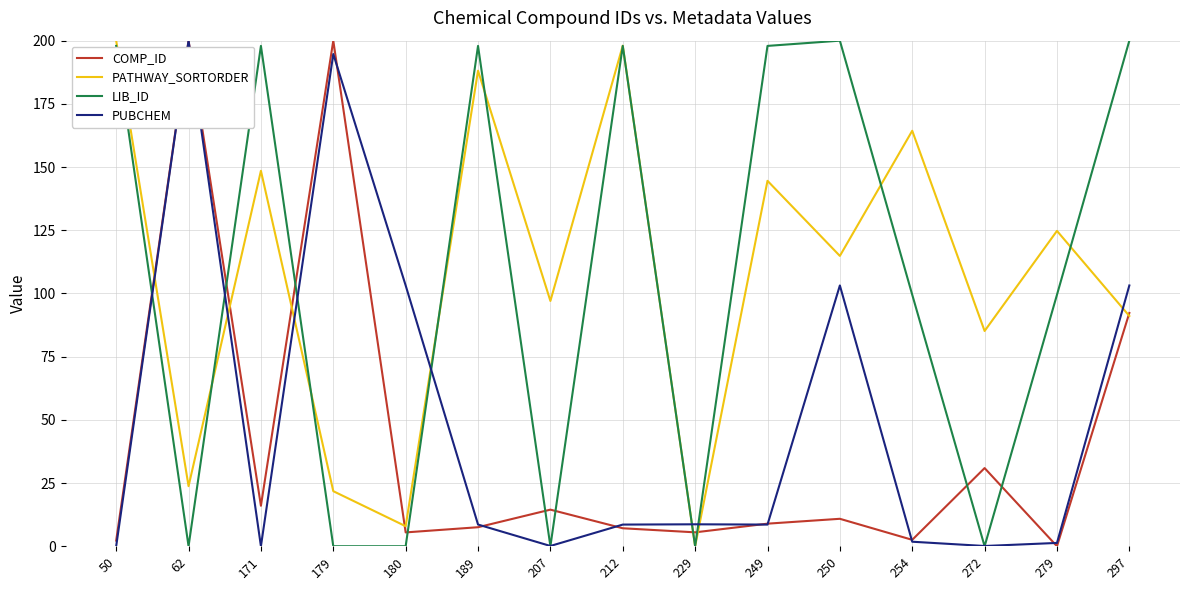

At which category is the sum across all series the highest?

297